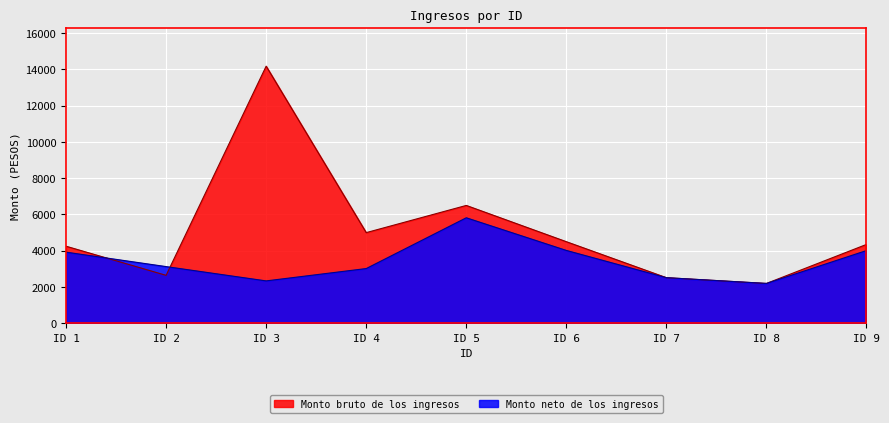

At which category is the sum across all series the highest?

ID 3